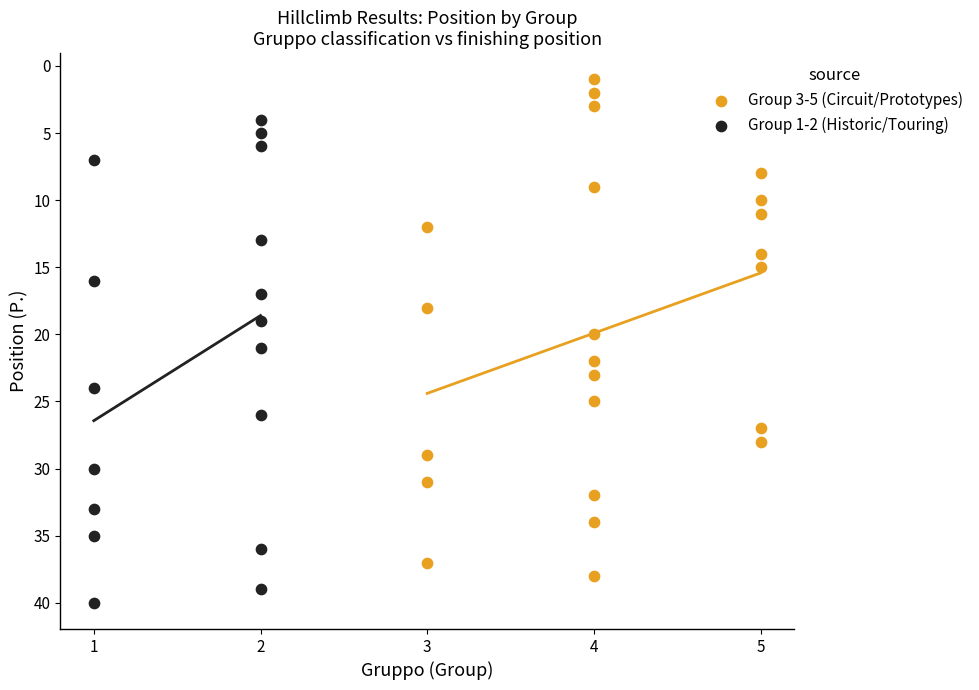

Which series reaches the minimum Y coordinate?

Group 3-5 (Circuit/Prototypes)